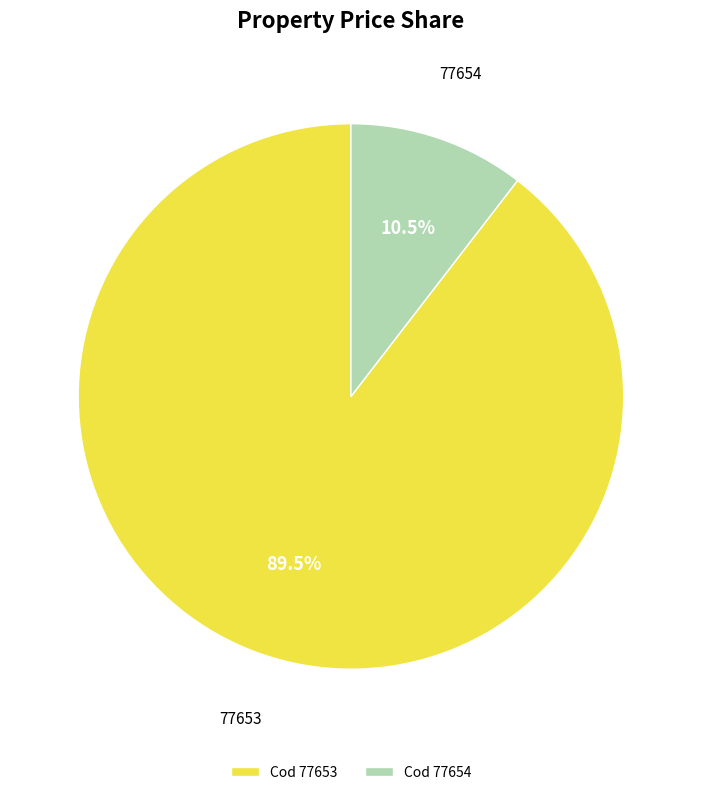

Does any single category account for the majority?

Yes